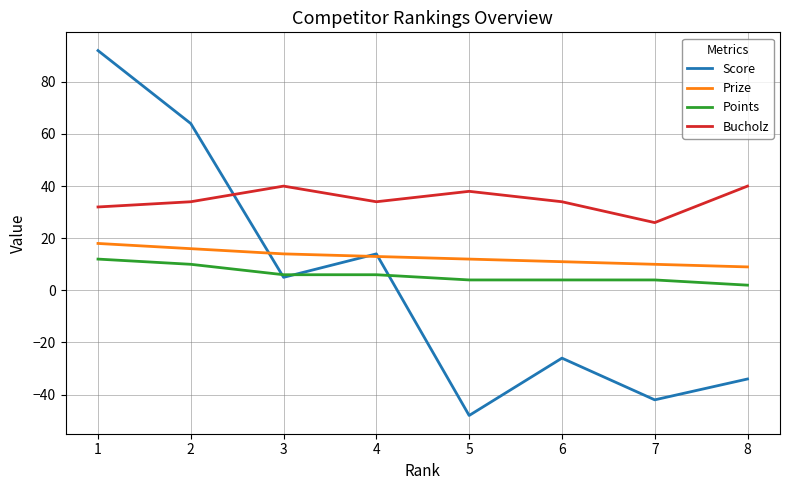

What is the sum of the Bucholz values at 4 and 8?

74